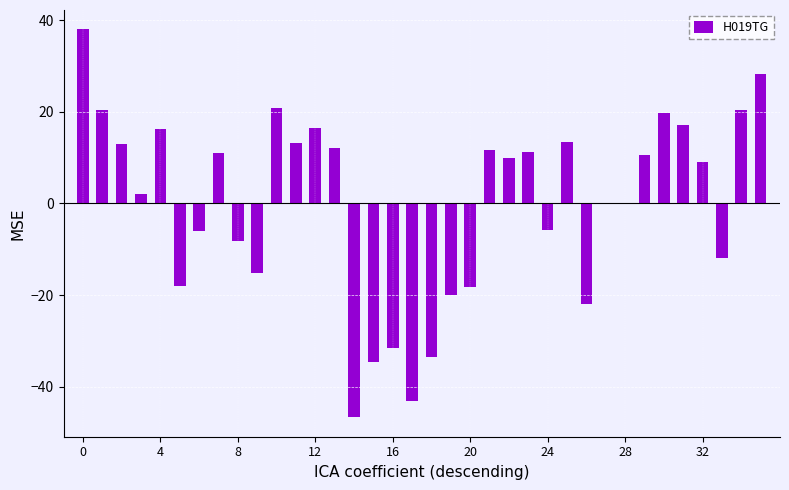

What is the maximum value shown in the chart?

38.0